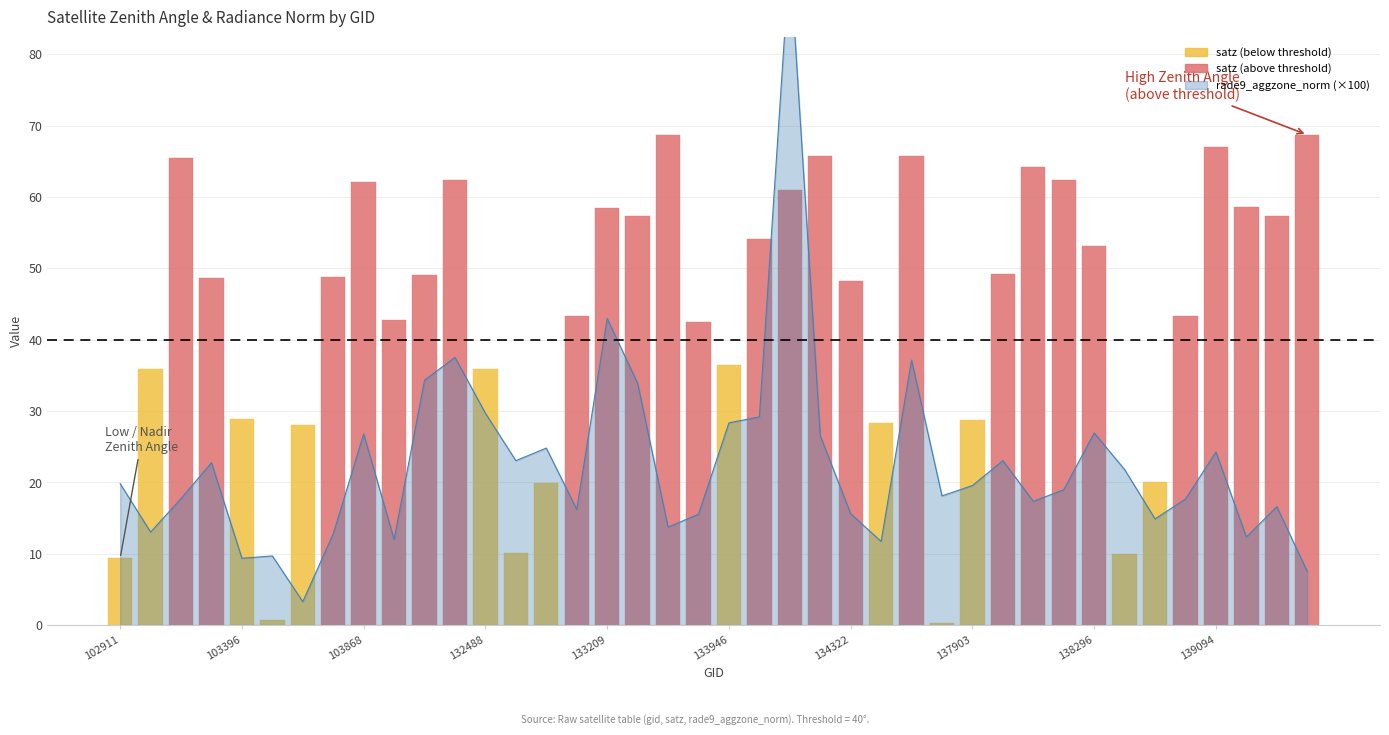

What is the change in value from 132669 to 133392?

-9.3